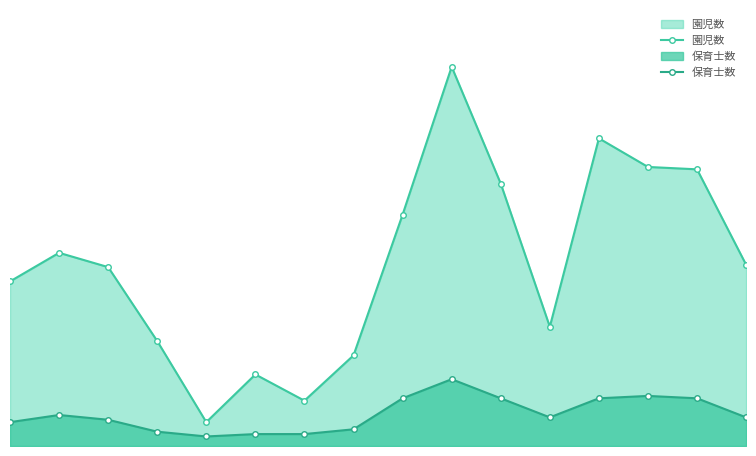

True or false: 園児数 has more than 1 interior local peaks.

True